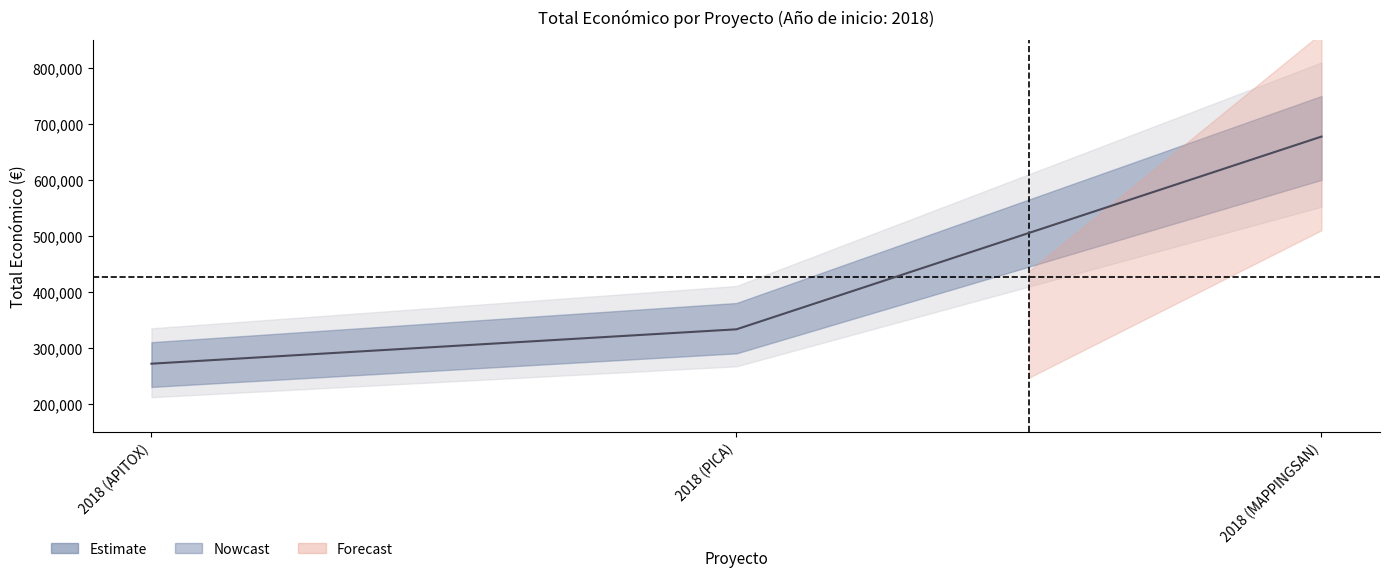

What position from the left is 2018 (APITOX)?

1